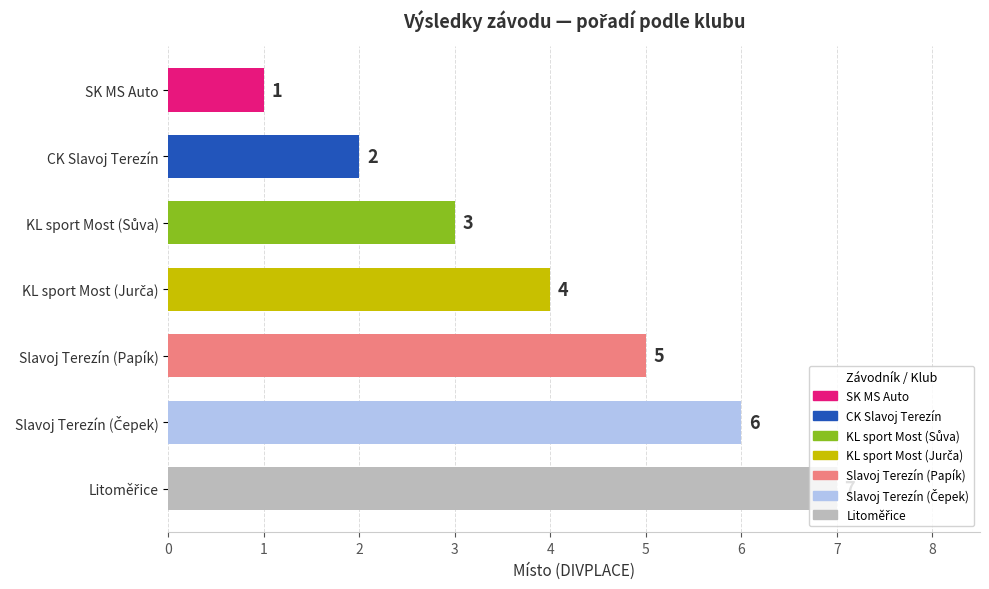

What position from the top is CK Slavoj Terezín?

2